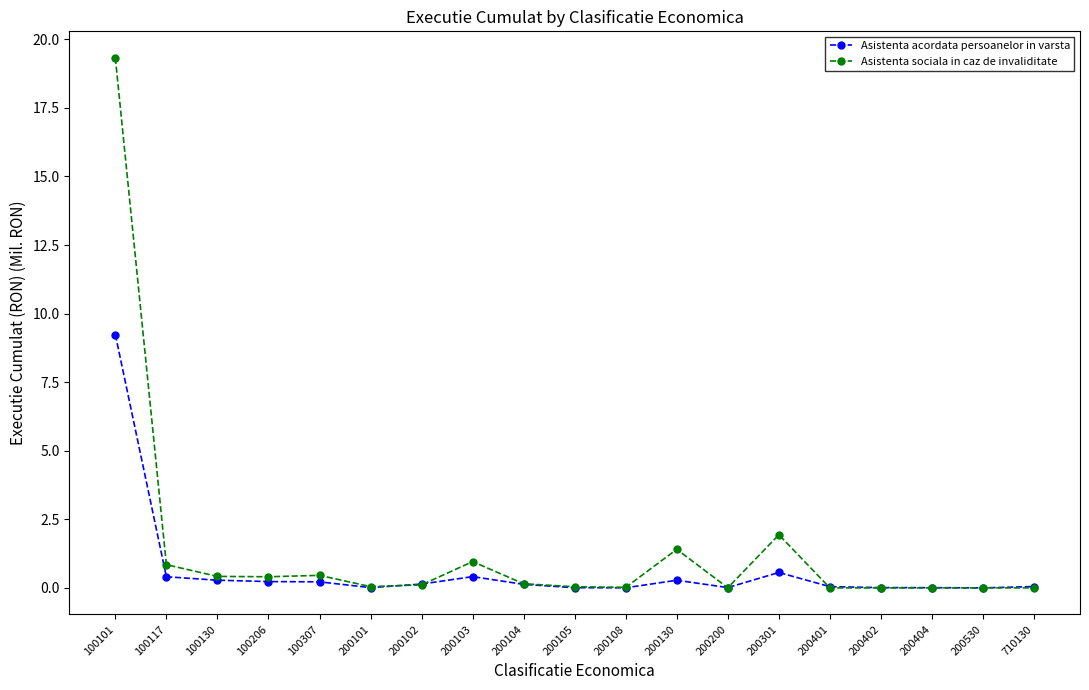

What is the sum of all Asistenta acordata persoanelor in varsta values?

12.0